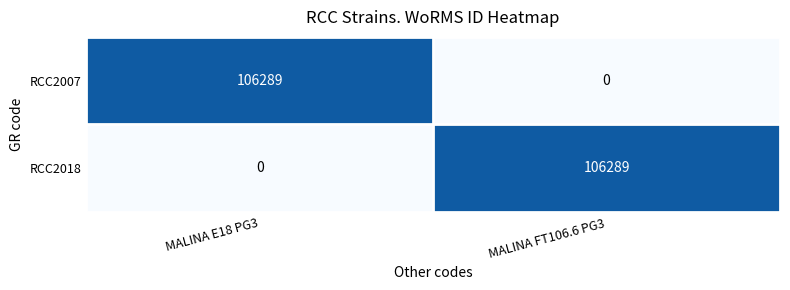

What is the difference between the maximum and minimum values in the RCC2007 series?

106289